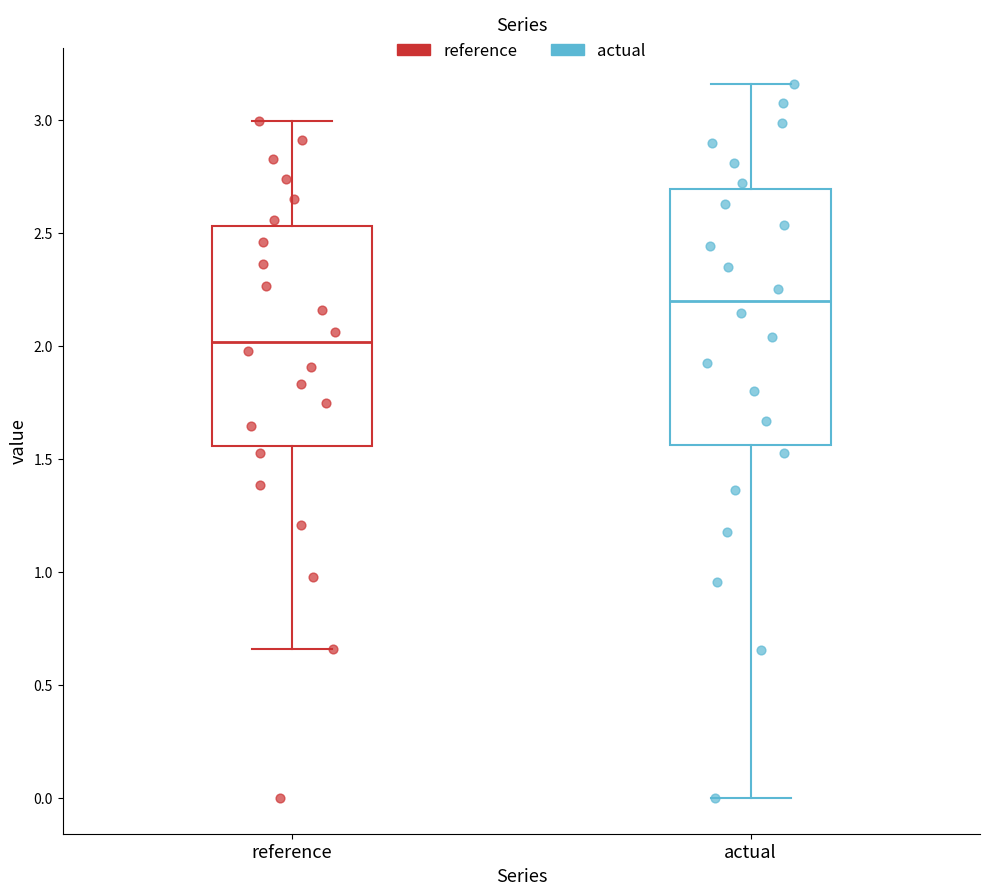

Reading left to right, read every box against the y-axis: the position of its median line, the range the box covers, and the ends of its whiskers. The values are not printed on the chart, so give them approximately, as read against the axis.

reference: median 2.00, box 1.55 to 2.55, whiskers 0.65 to 3.00
actual: median 2.20, box 1.55 to 2.70, whiskers 0.00 to 3.15